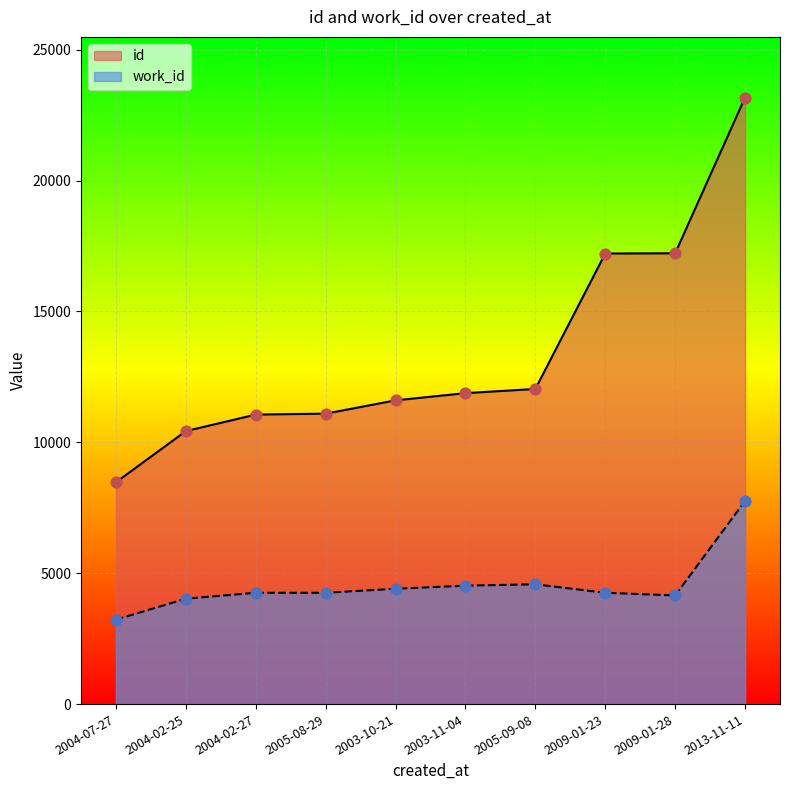

At how many categories does at least one series exceed 15566?

3